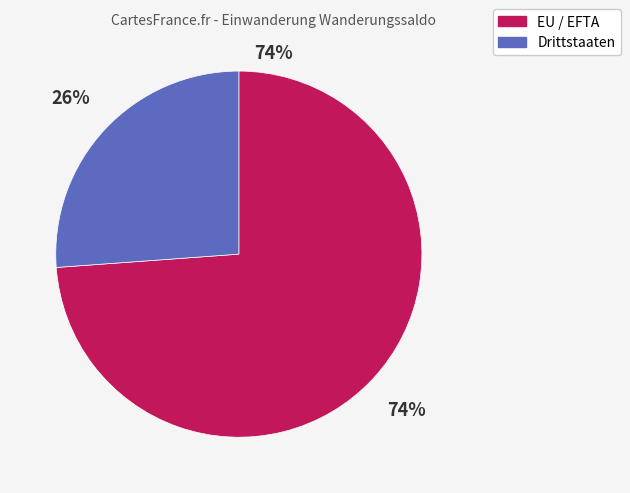

Which slice represents more than half of the pie?

EU / EFTA